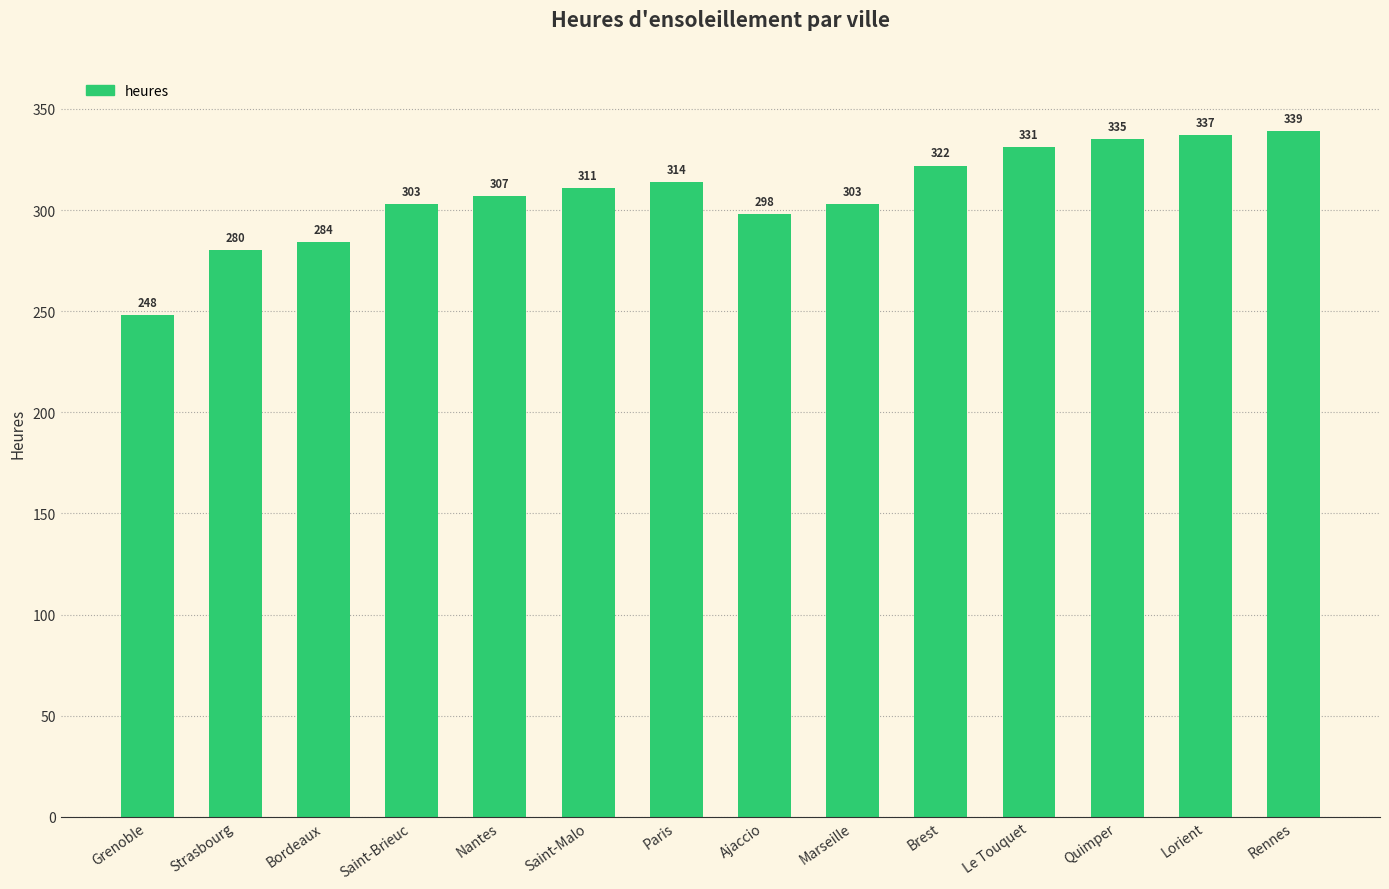

What is the greatest value displayed?

339